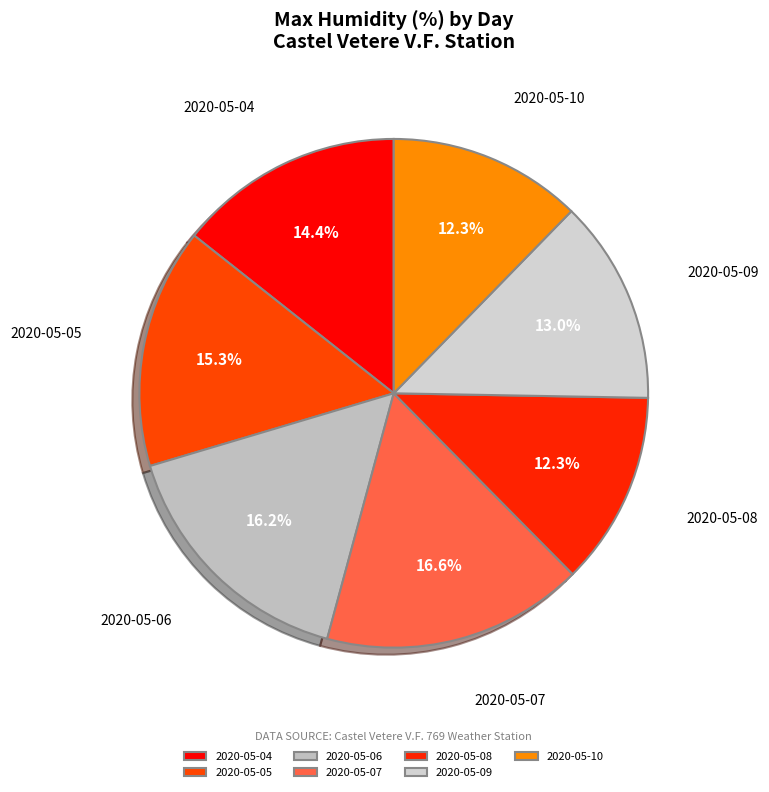

To the nearest percent, what is the difference between the 2020-05-10 and 2020-05-04 slice percentages?

2%